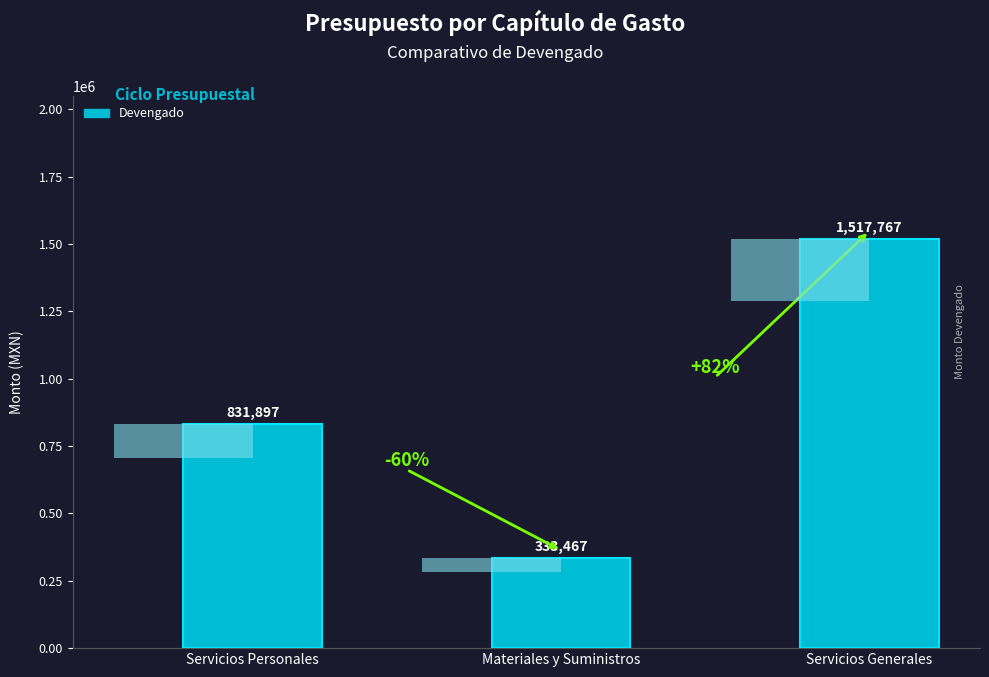

How many values exceed 831897?

2